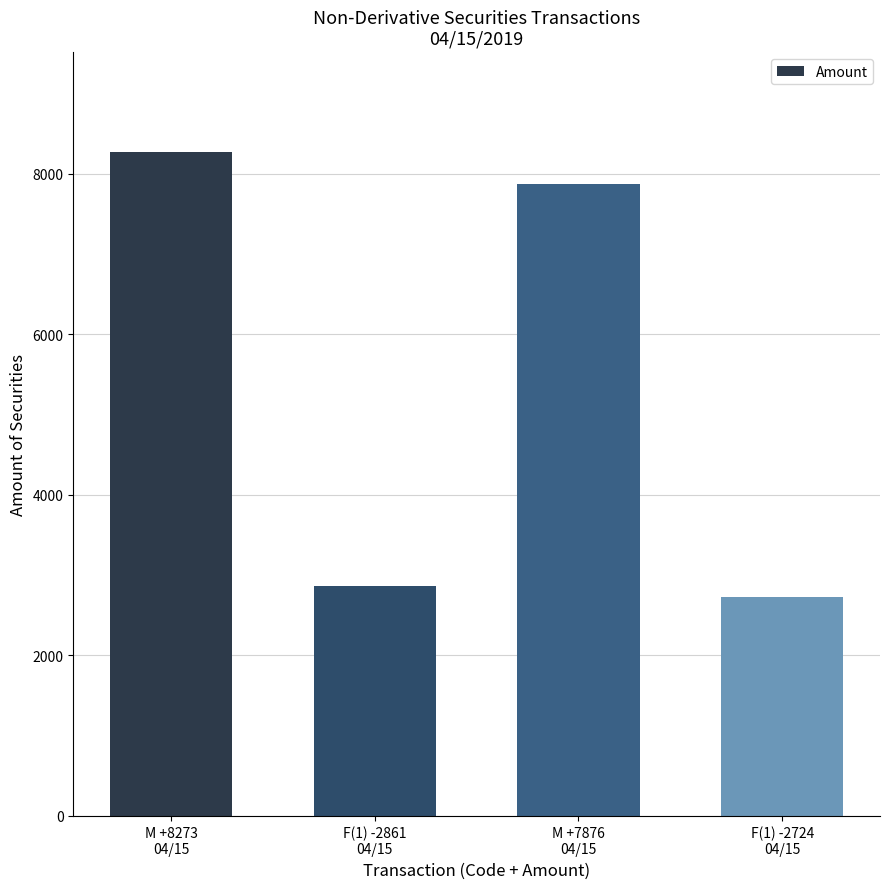

At which label is the value closest to 5498?

M +7876
04/15